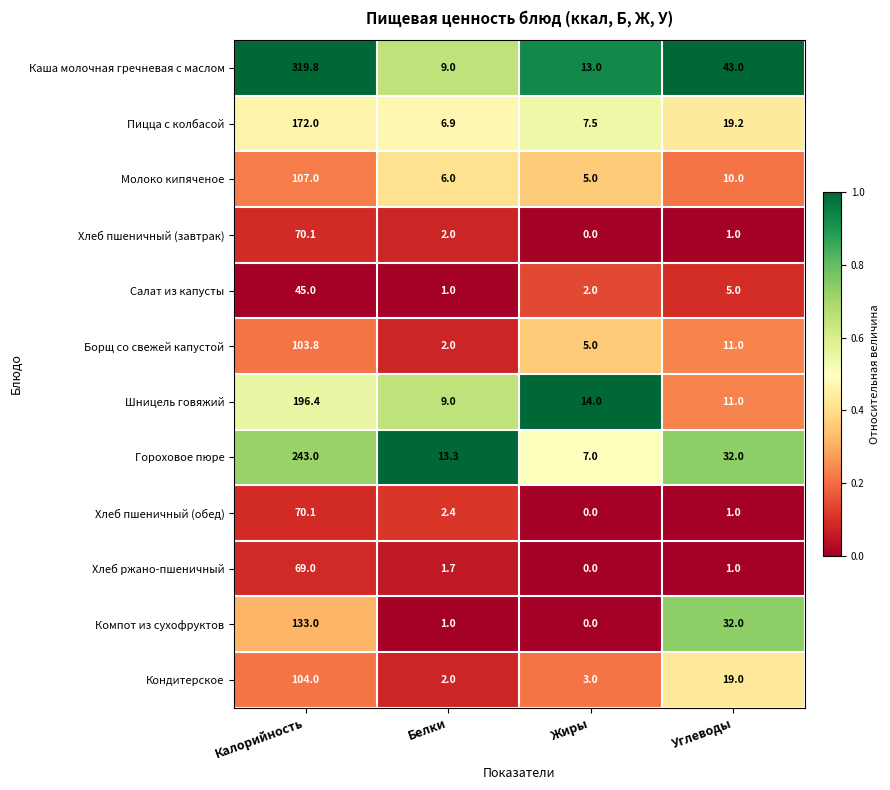

Rank the categories by Хлеб ржано-пшеничный value from lowest to highest.

Жиры, Углеводы, Белки, Калорийность